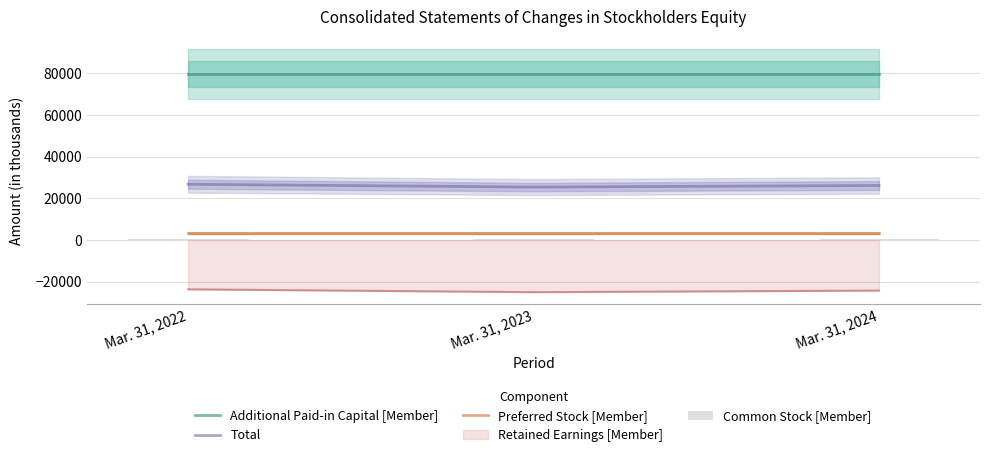

True or false: Preferred Stock [Member] has a value of 849 at Mar. 31, 2024.

False